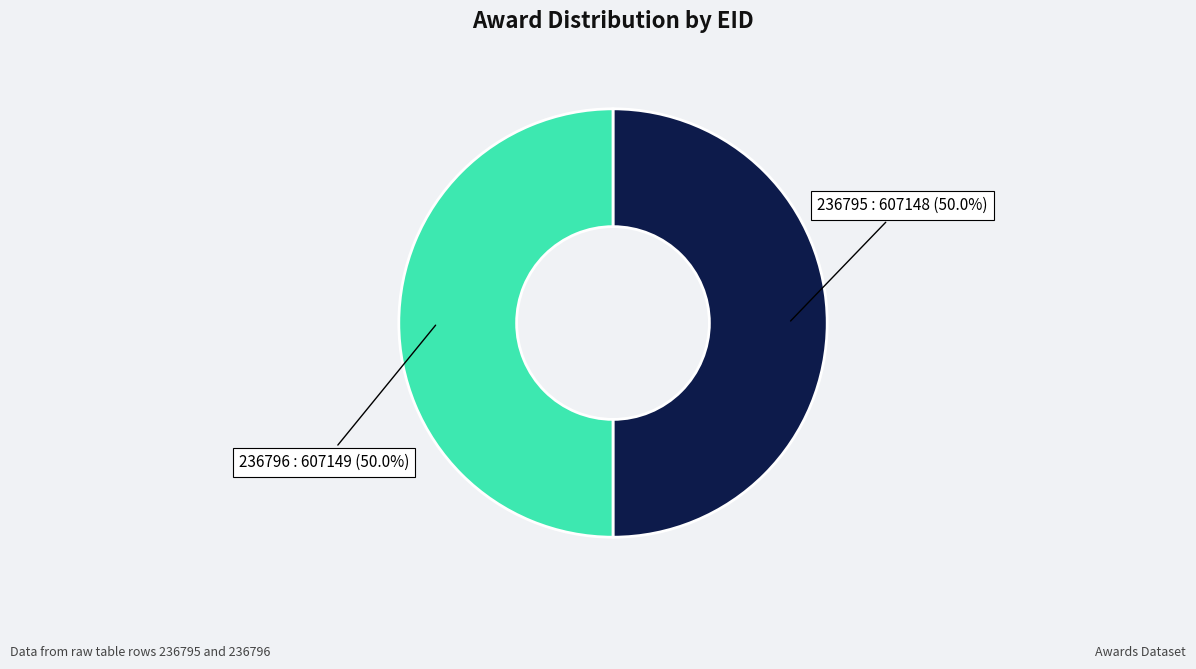

Do 236796 : 607149 and 236795 : 607148 together represent more than half of the pie?

Yes